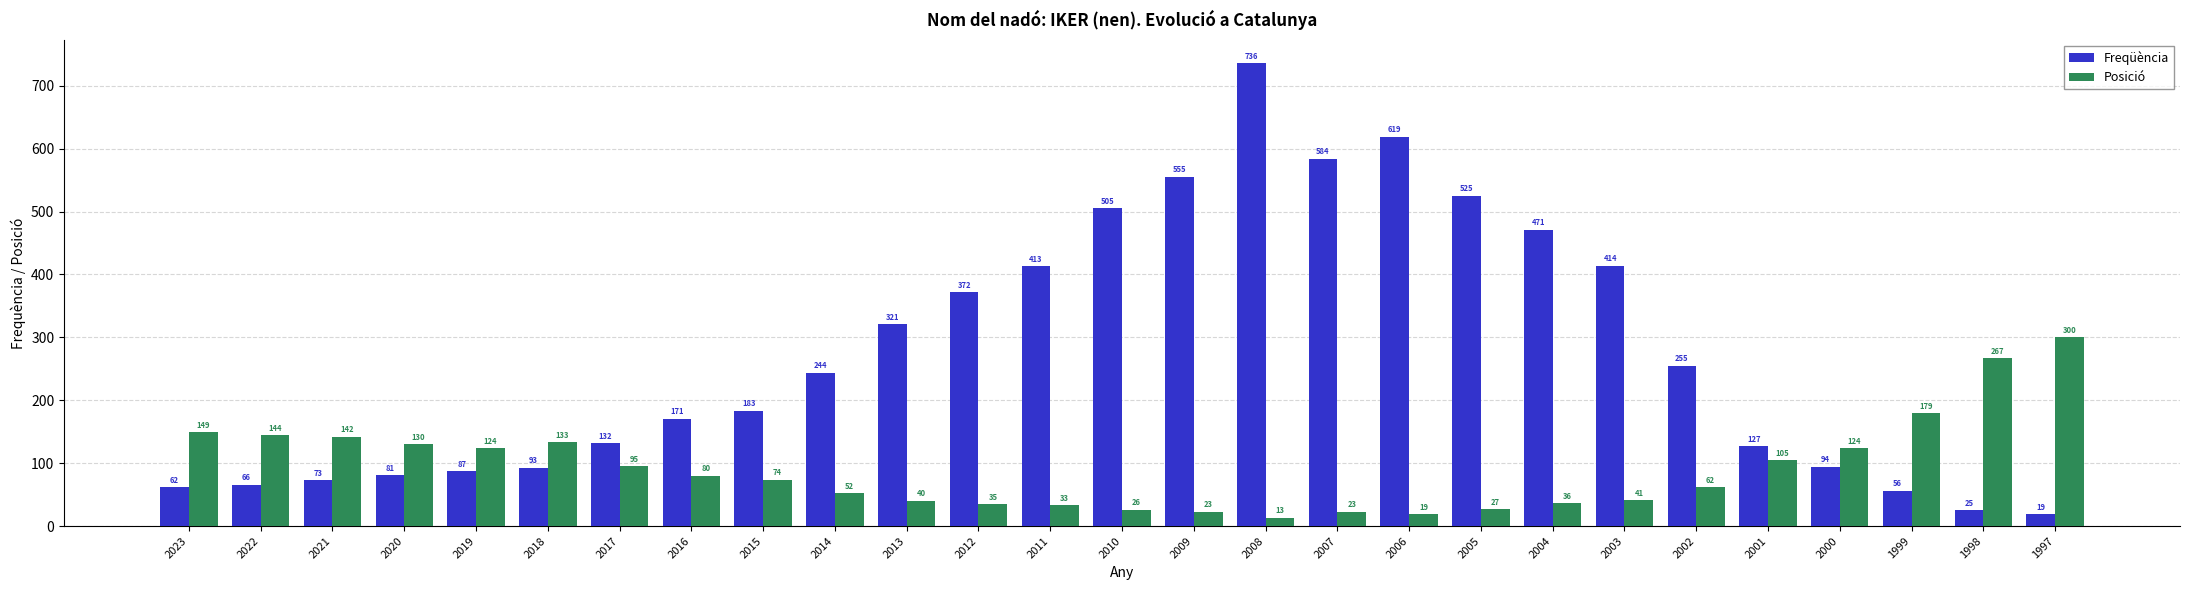

How many distinct data groups are displayed?

2